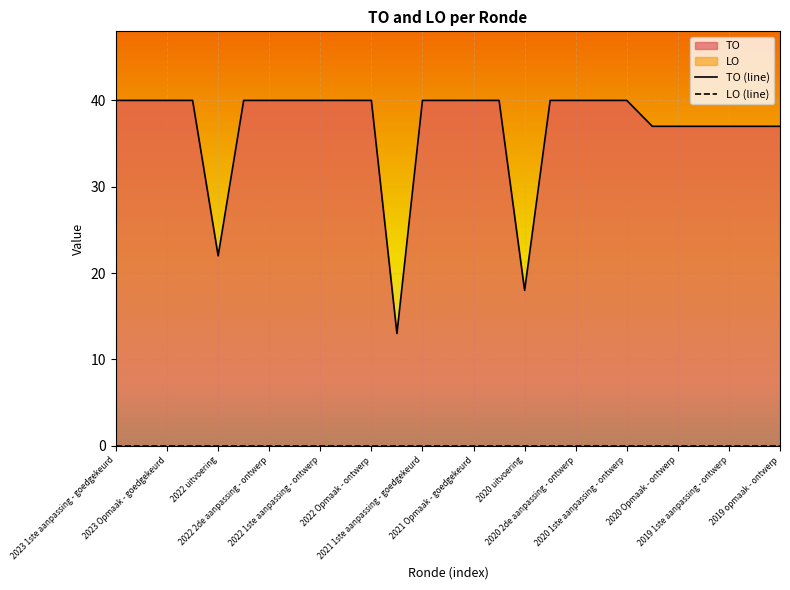

Which series has the largest range (max minus min)?

TO (line)